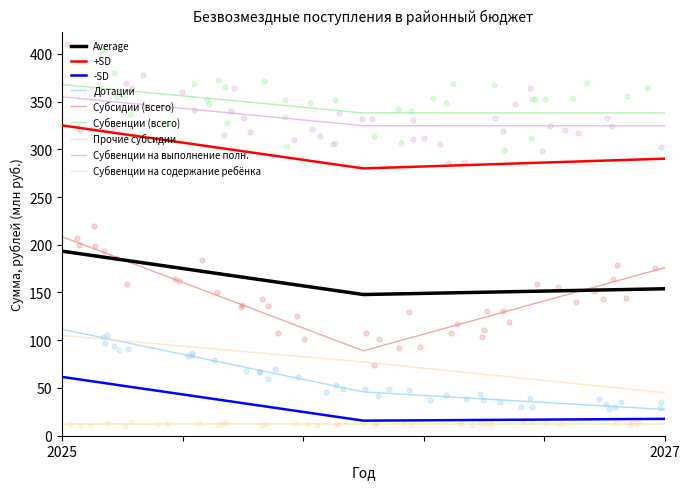

At how many categories does at least one series exceed 56?

3